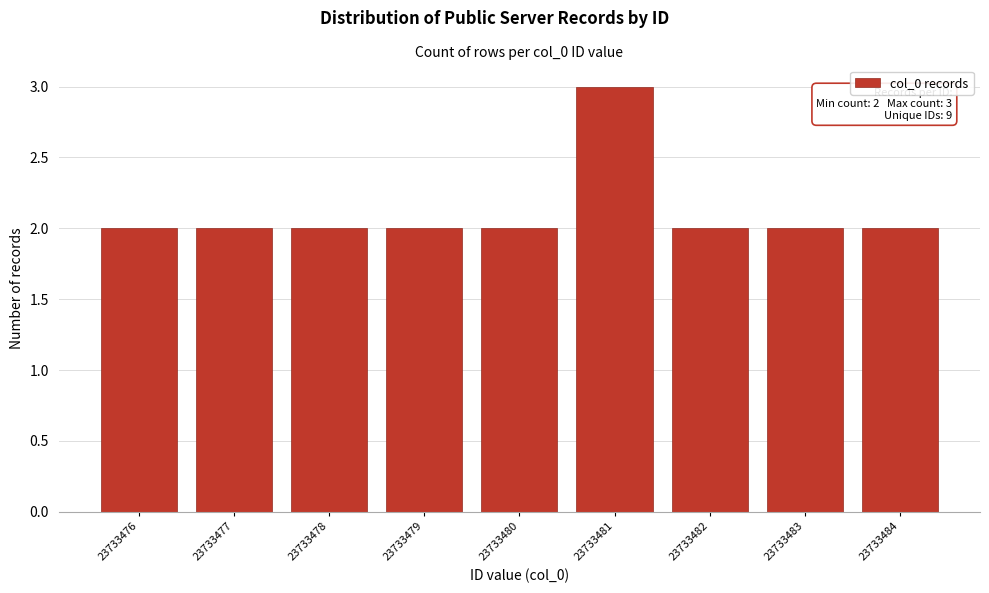

Reading left to right, extract all data points from this chart.

2	2	2	2	2	3	2	2	2